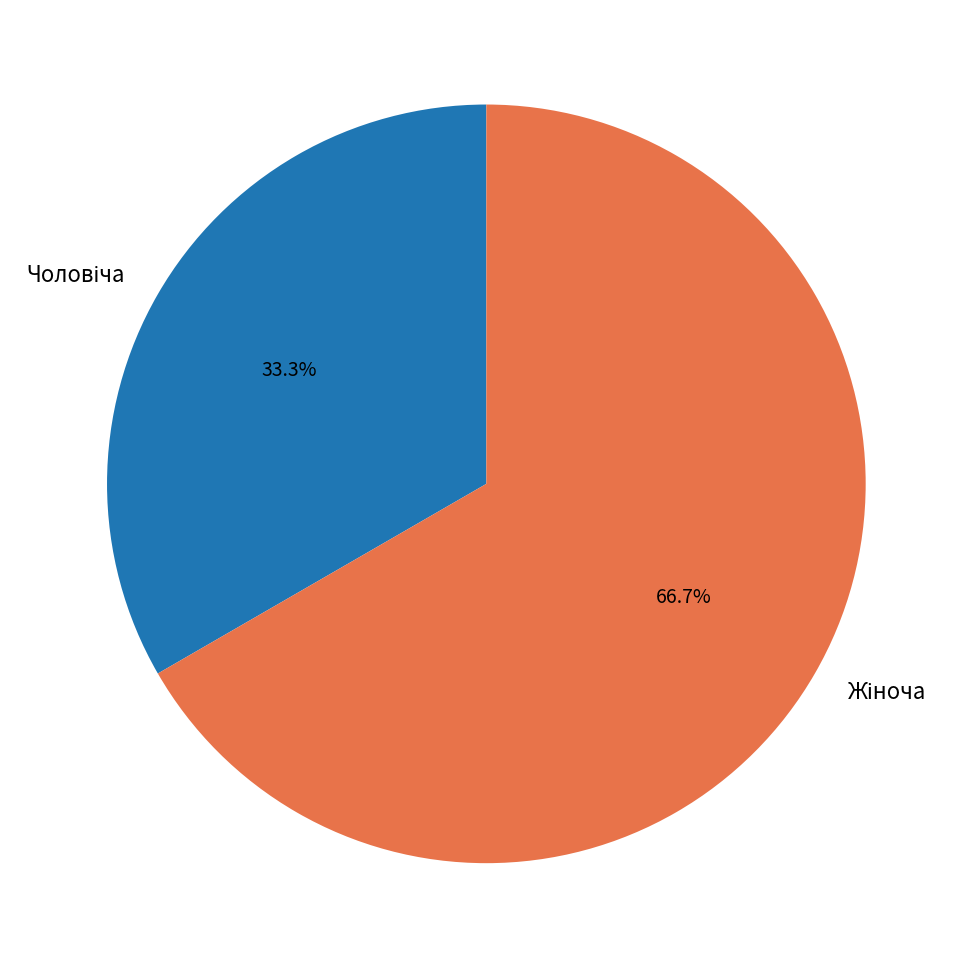

Is there a majority slice in this chart?

Yes